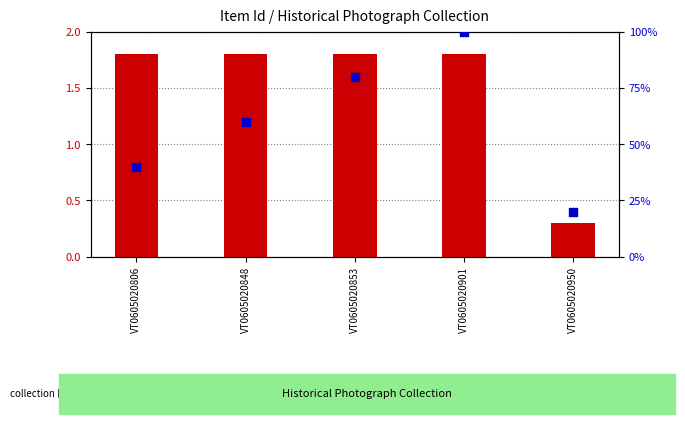

Which series reaches the maximum Y coordinate?

percentile rank within the sample